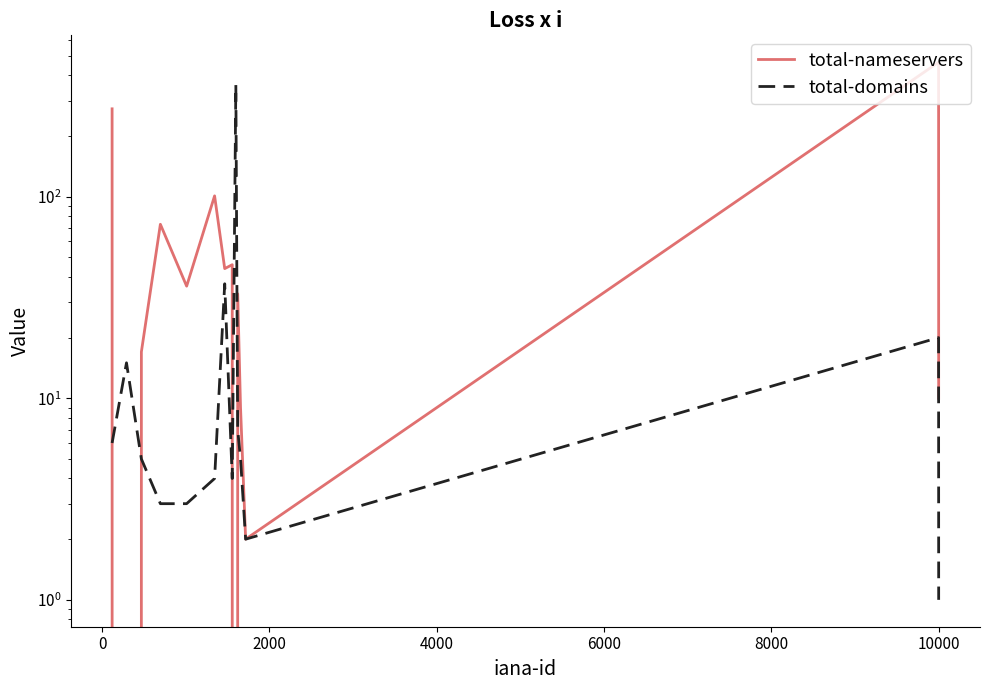

Which series ends up on top after the final intersection of total-domains and total-nameservers?

total-nameservers